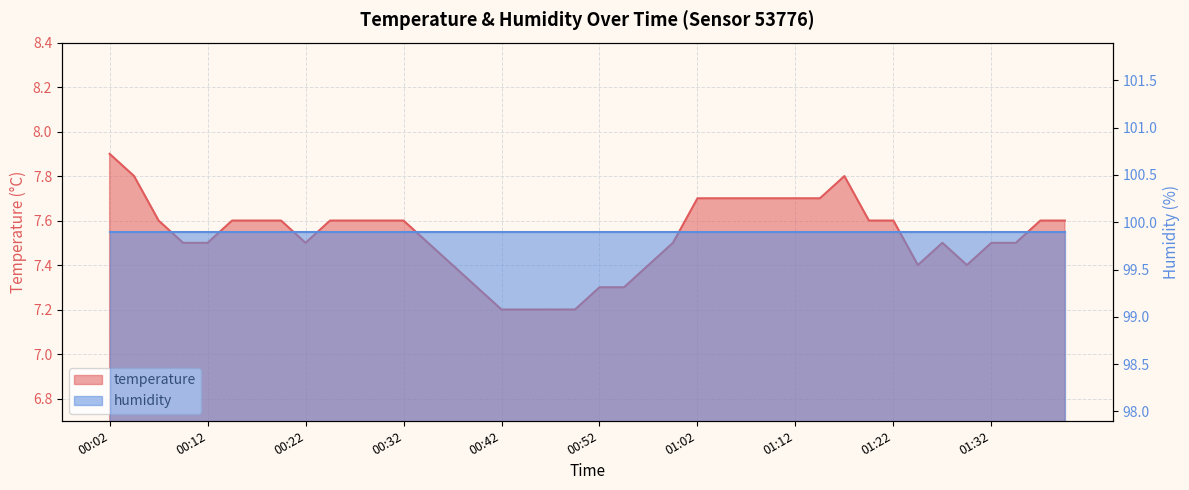

Reading right to left, extract all data points from this chart.

7.6	7.6	7.5	7.5	7.4	7.5	7.4	7.6	7.6	7.8	7.7	7.7	7.7	7.7	7.7	7.7	7.5	7.4	7.3	7.3	7.2	7.2	7.2	7.2	7.3	7.4	7.5	7.6	7.6	7.6	7.6	7.5	7.6	7.6	7.6	7.5	7.5	7.6	7.8	7.9